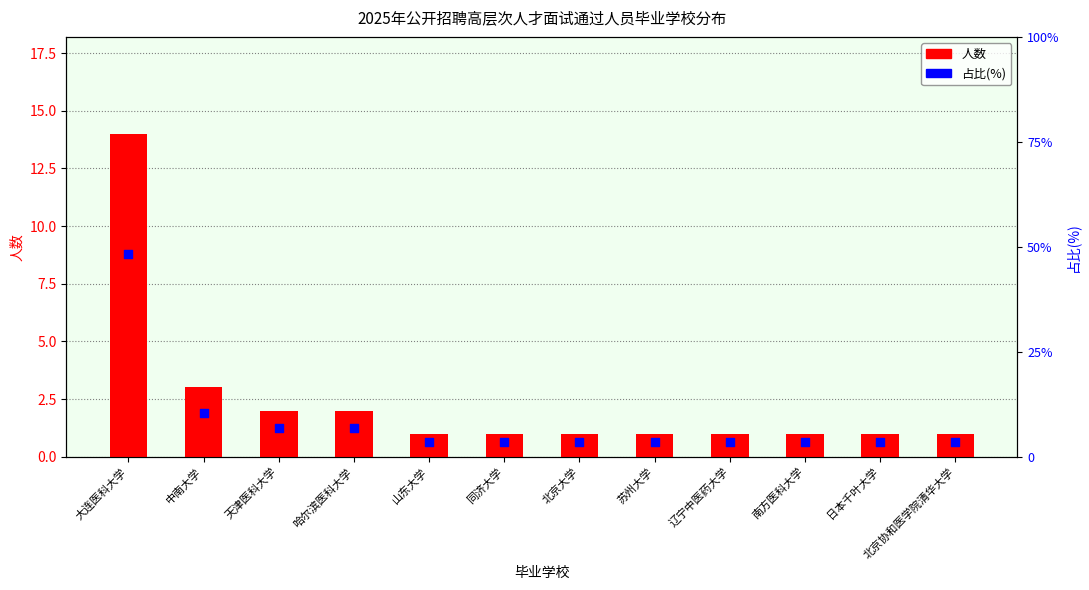

What are all the series names shown in the legend?

人数, 占比(%)